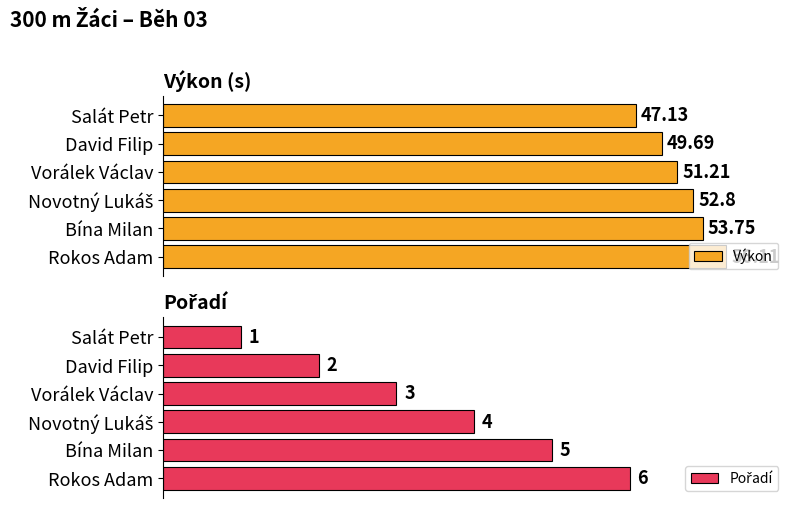

Which category has the lowest value in the Výkon series?

Salát Petr